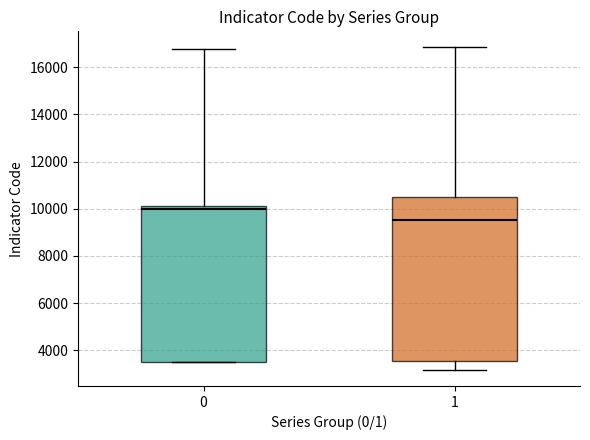

Reading left to right, read every box against the y-axis: the position of its median line, the range the box covers, and the ends of its whiskers. The values are not printed on the chart, so give them approximately, as read against the axis.

0: median 10000, box 3600 to 10200, whiskers 3400 to 16800
1: median 9600, box 3600 to 10600, whiskers 3200 to 16800